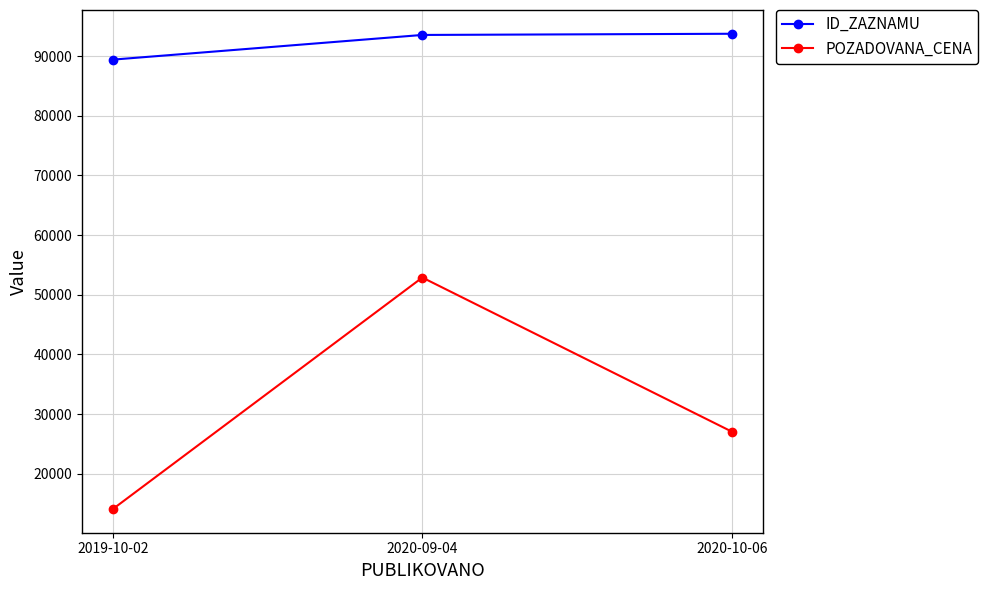

Where does the POZADOVANA_CENA series first go above 27080?

2020-09-04